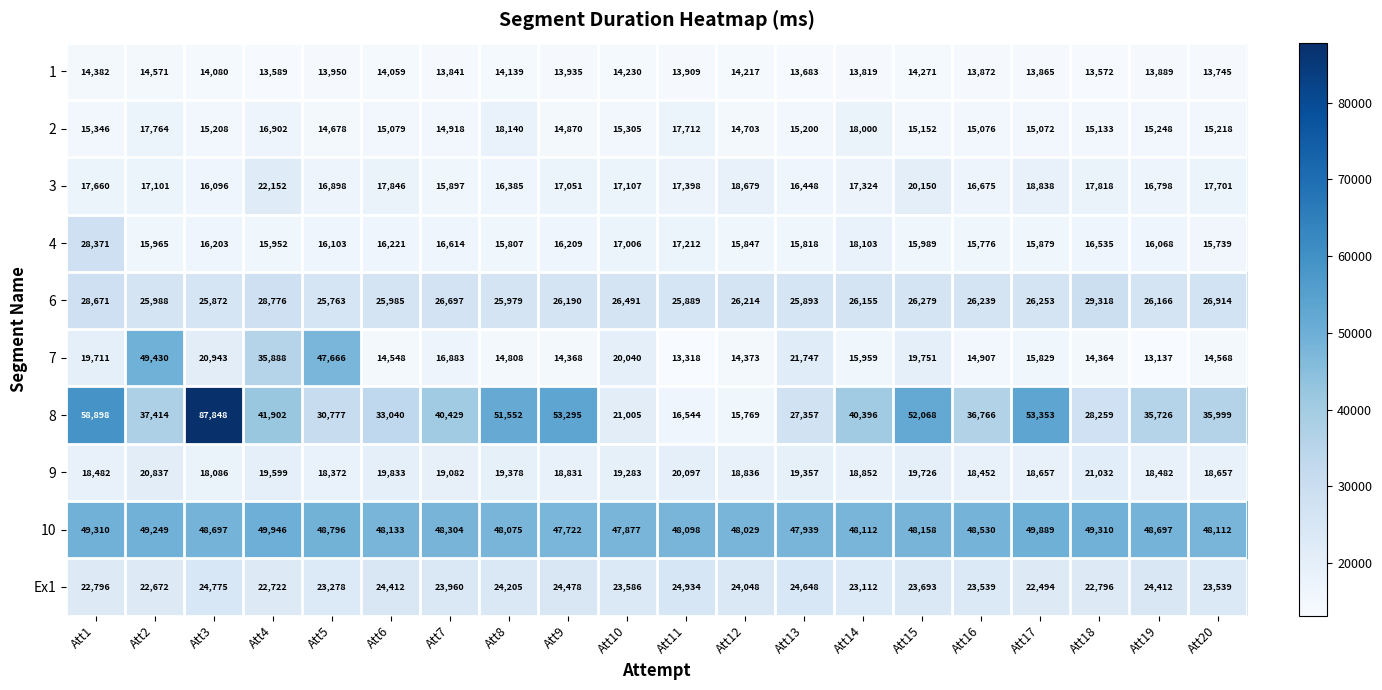

Rank the categories by 2 value from lowest to highest.

Att5, Att12, Att9, Att7, Att17, Att16, Att6, Att18, Att15, Att13, Att3, Att20, Att19, Att10, Att1, Att4, Att11, Att2, Att14, Att8